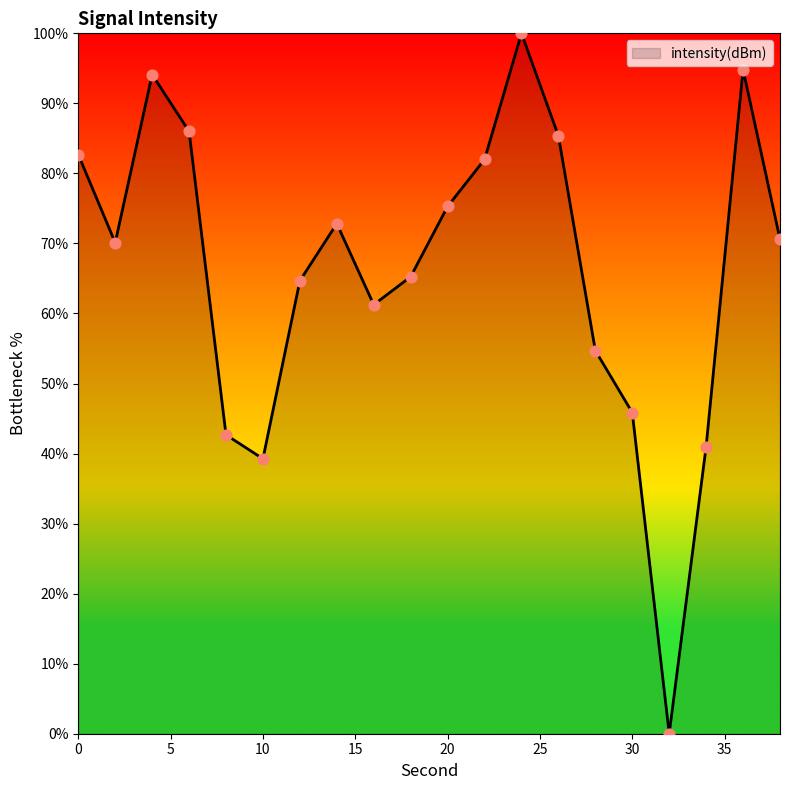

What is the maximum value shown in the chart?

100.0